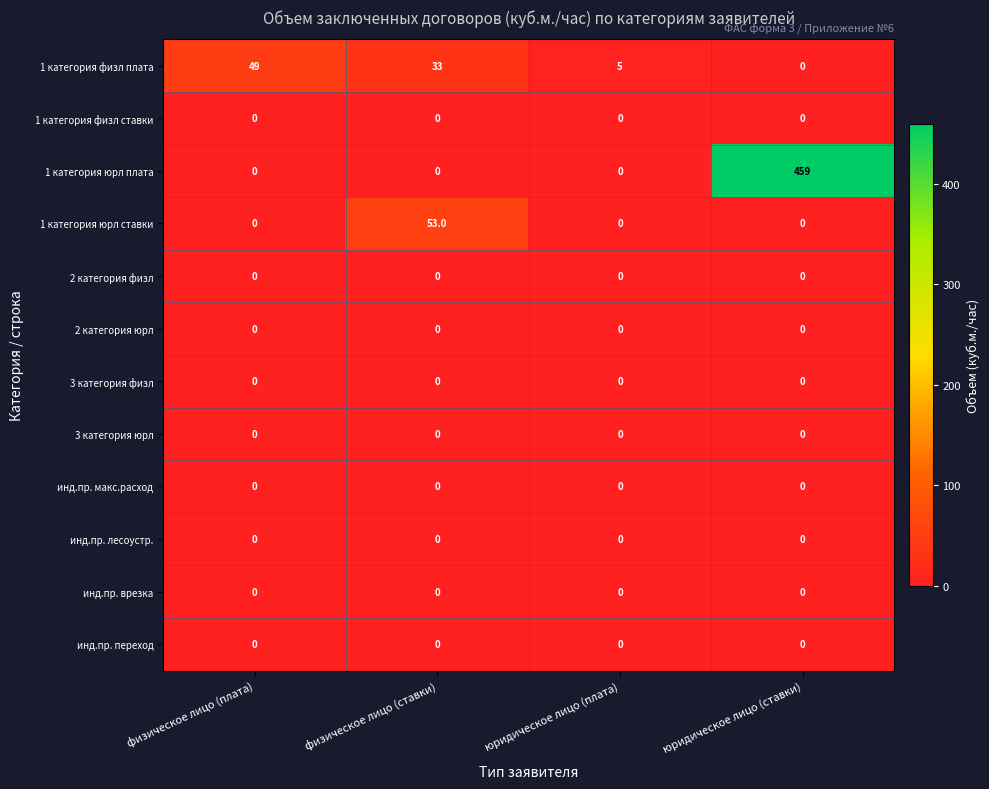

Which series changed the most between юридическое лицо (плата) and юридическое лицо (ставки)?

1 категория юрл плата